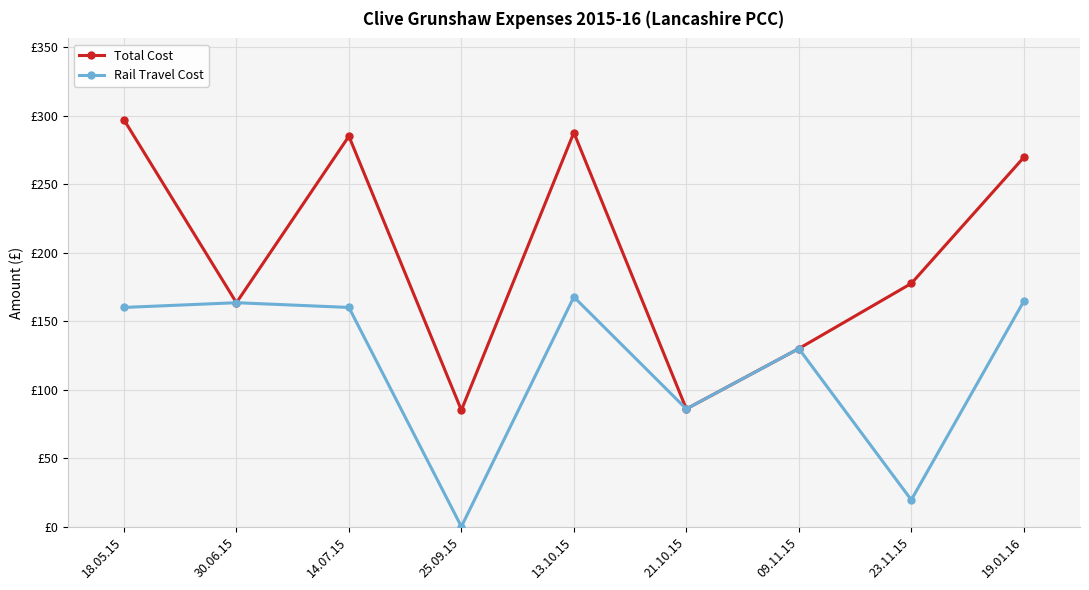

Which series changed the most between 18.05.15 and 19.01.16?

Total Cost